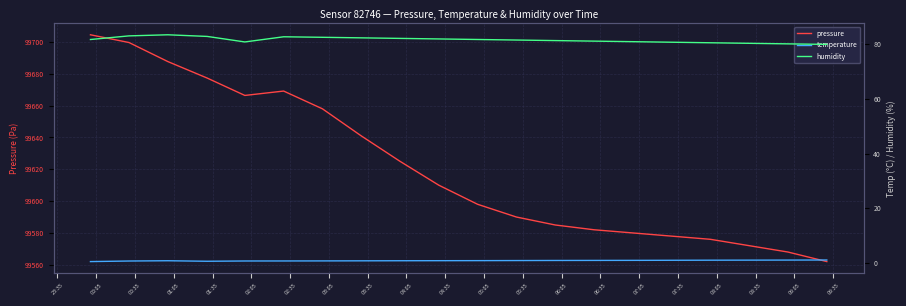

What is the highest value of the pressure series?

99704.5